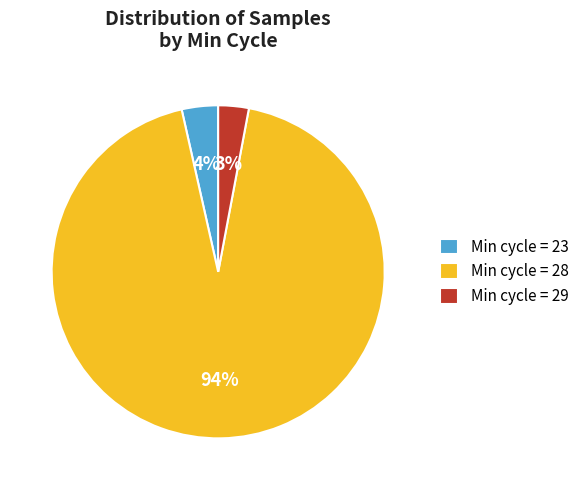

To the nearest percent, what percentage of the pie is Min cycle = 23?

4%